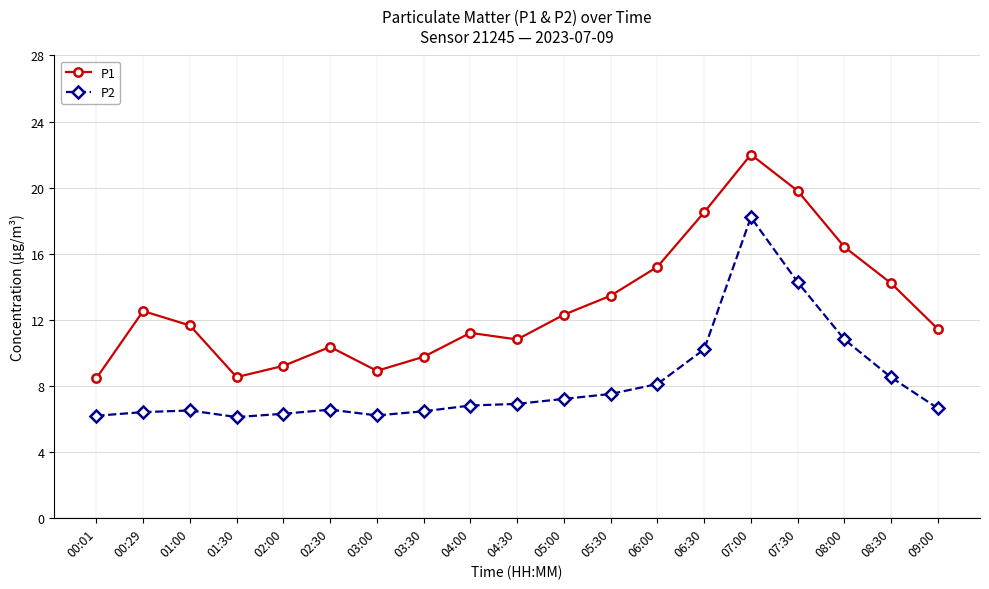

How many lines are shown in the chart?

2